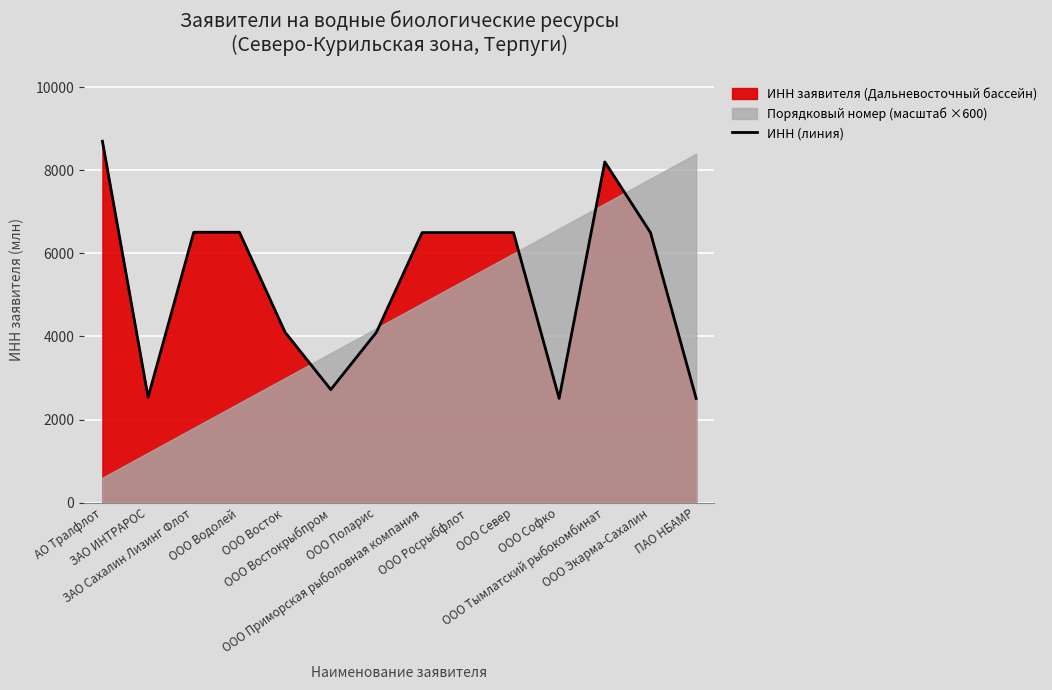

Where is the first local maximum?

ЗАО Сахалин Лизинг Флот